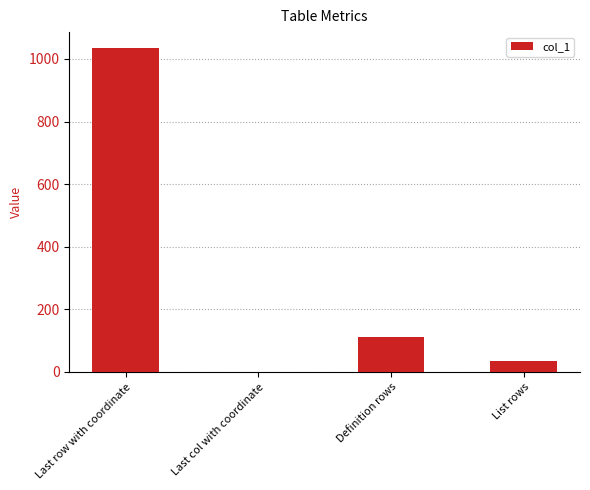

What is the sum of the values at List rows and Definition rows?

144